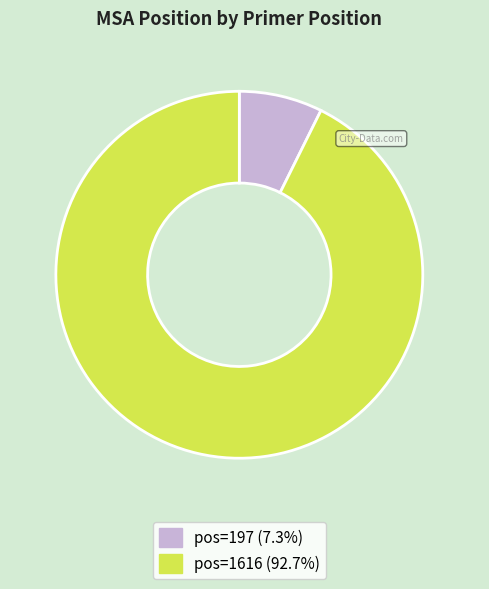

Does any single category account for the majority?

Yes